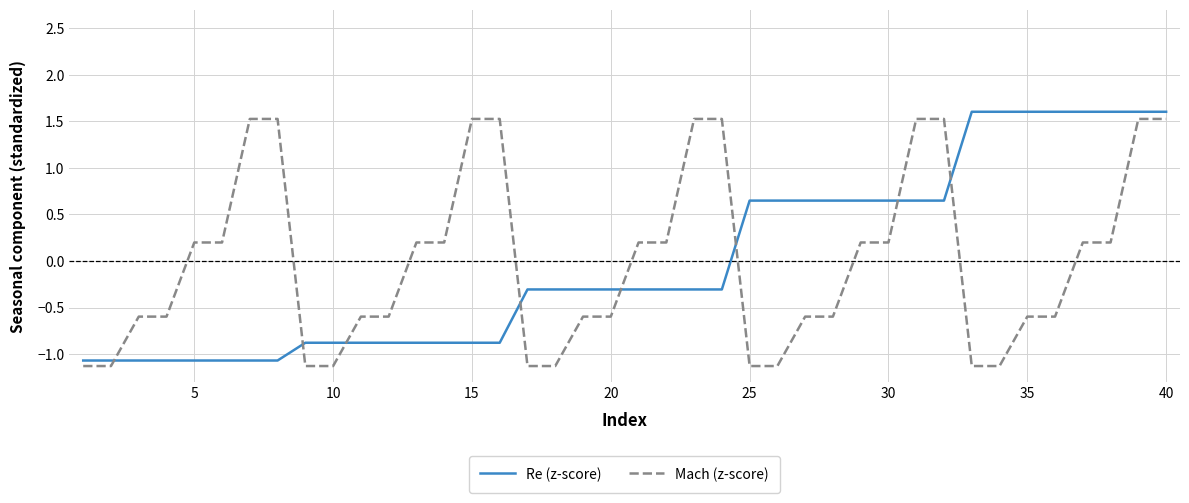

What is the lowest value of the Re (z-score) series?

-1.1